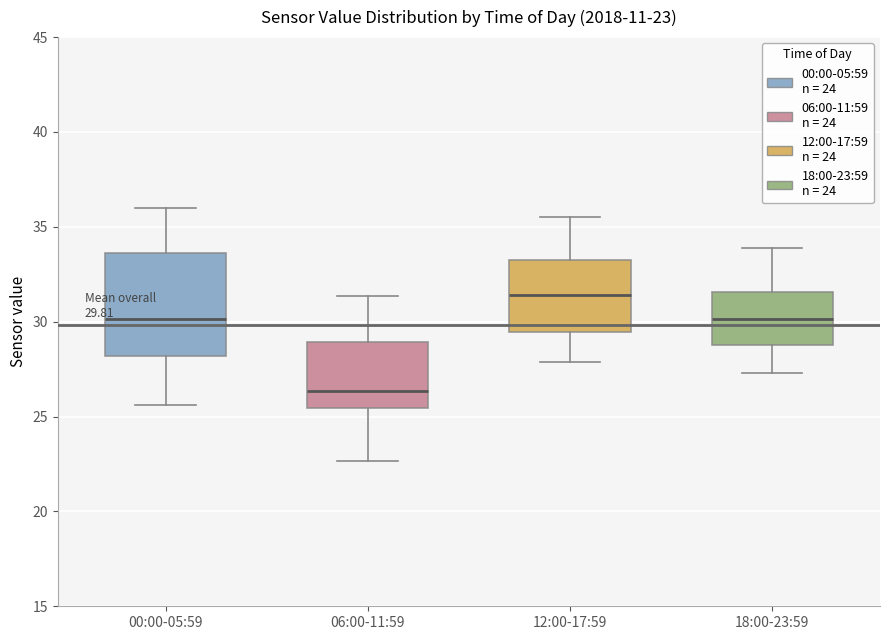

Which box is the tallest, from its lower edge to its upper edge?

00:00-05:59